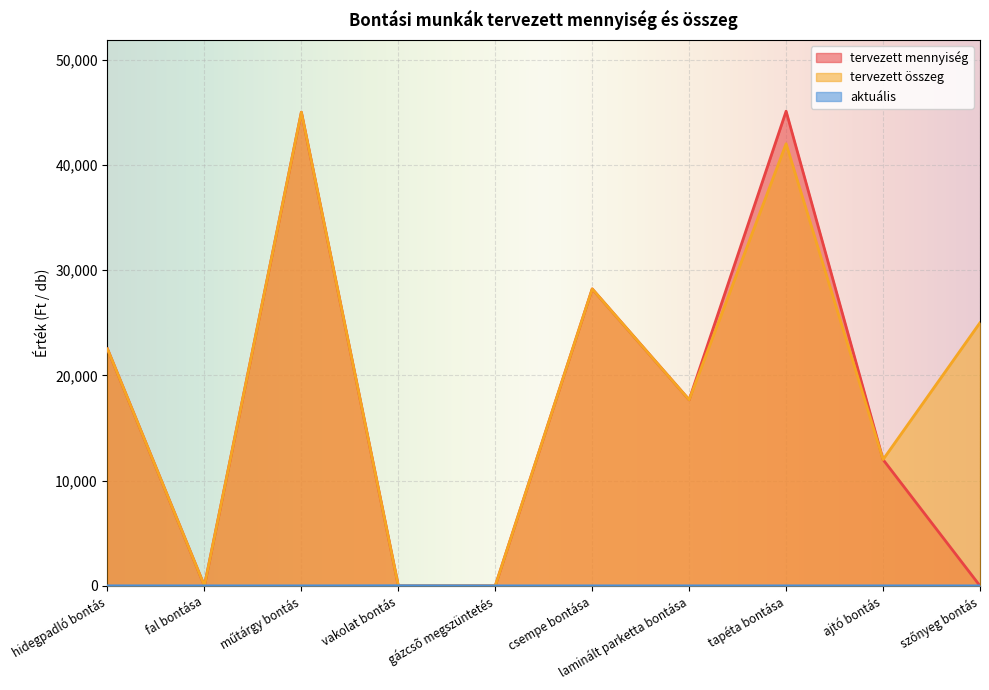

What is the total value across all series at ajtó bontás?

24000.0